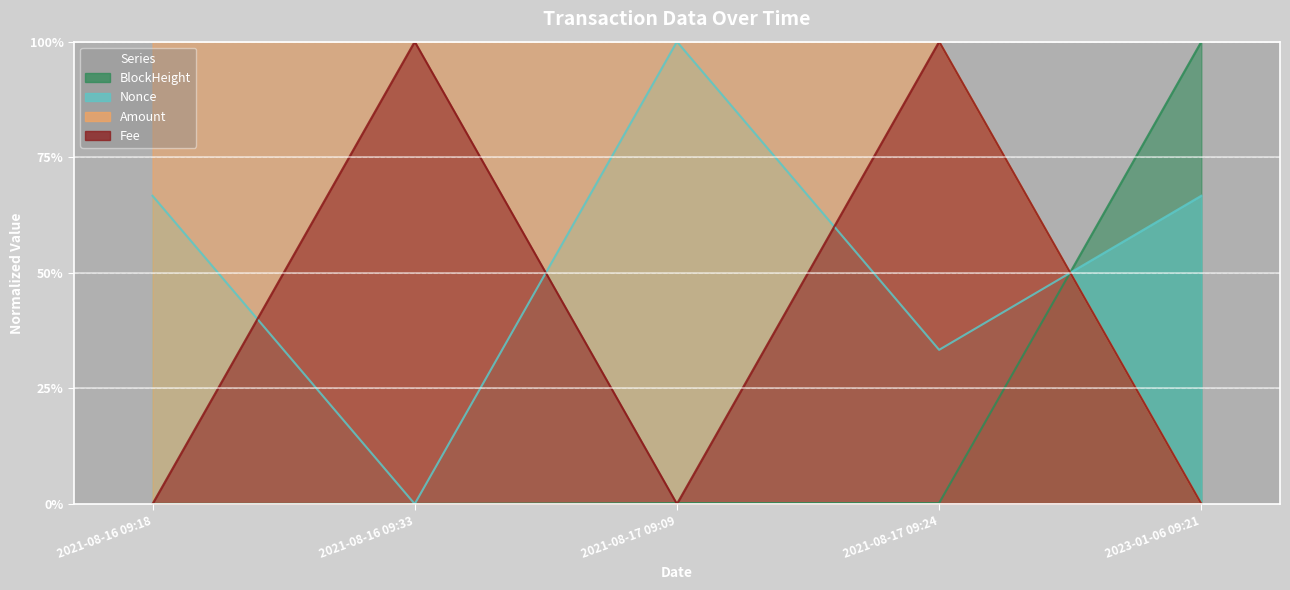

Reading left to right, transcribe all the data shown in this chart.

BlockHeight: 0.0	0.0	0.0	0.0	1.0
Nonce: 0.7	0.0	1.0	0.3	0.7
Amount: 1.0	1.0	1.0	1.0	0.0
Fee: 0.0	1.0	0.0	1.0	0.0